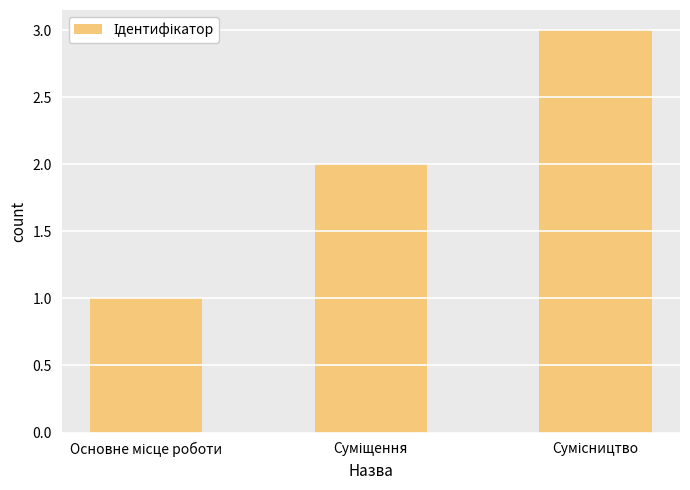

Reading left to right, what are all the values shown in this chart?

1	2	3